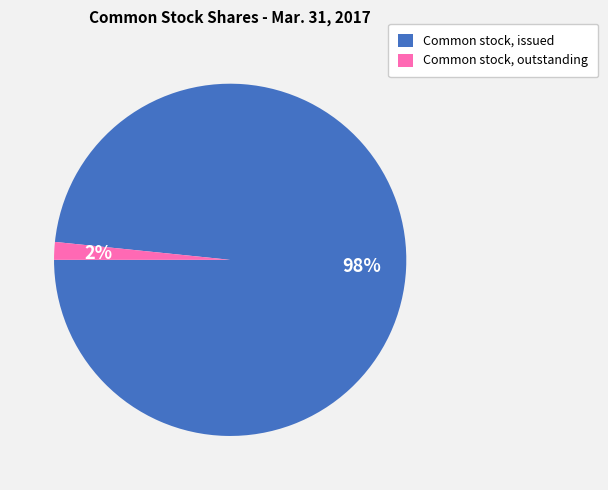

Which category has the biggest portion of the pie?

Common stock, issued